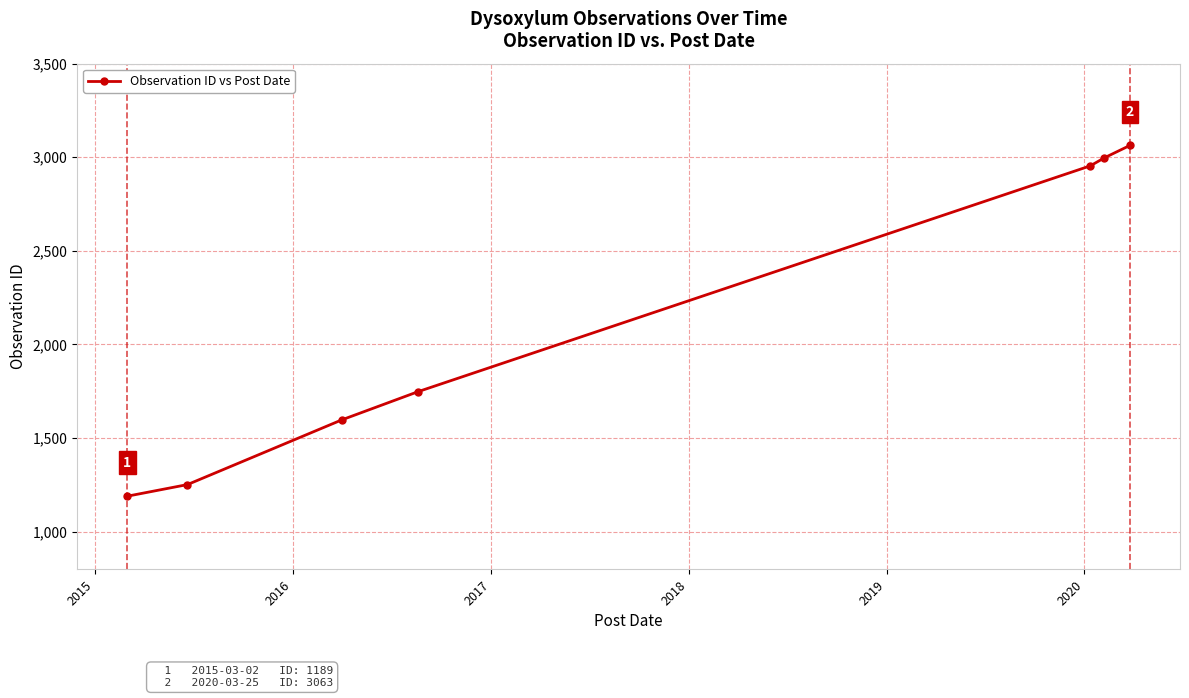

What is the minimum value shown in the chart?

1189